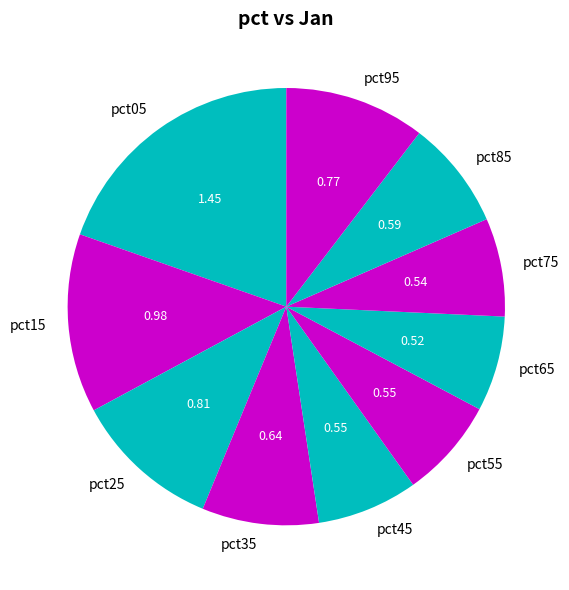

How many slices are in this pie chart?

10